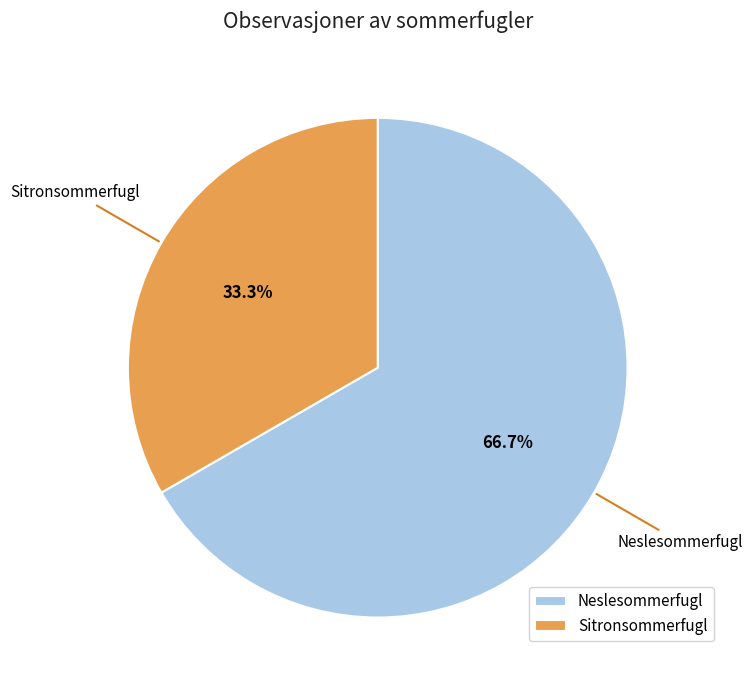

To the nearest percent, what portion does Neslesommerfugl represent?

67%